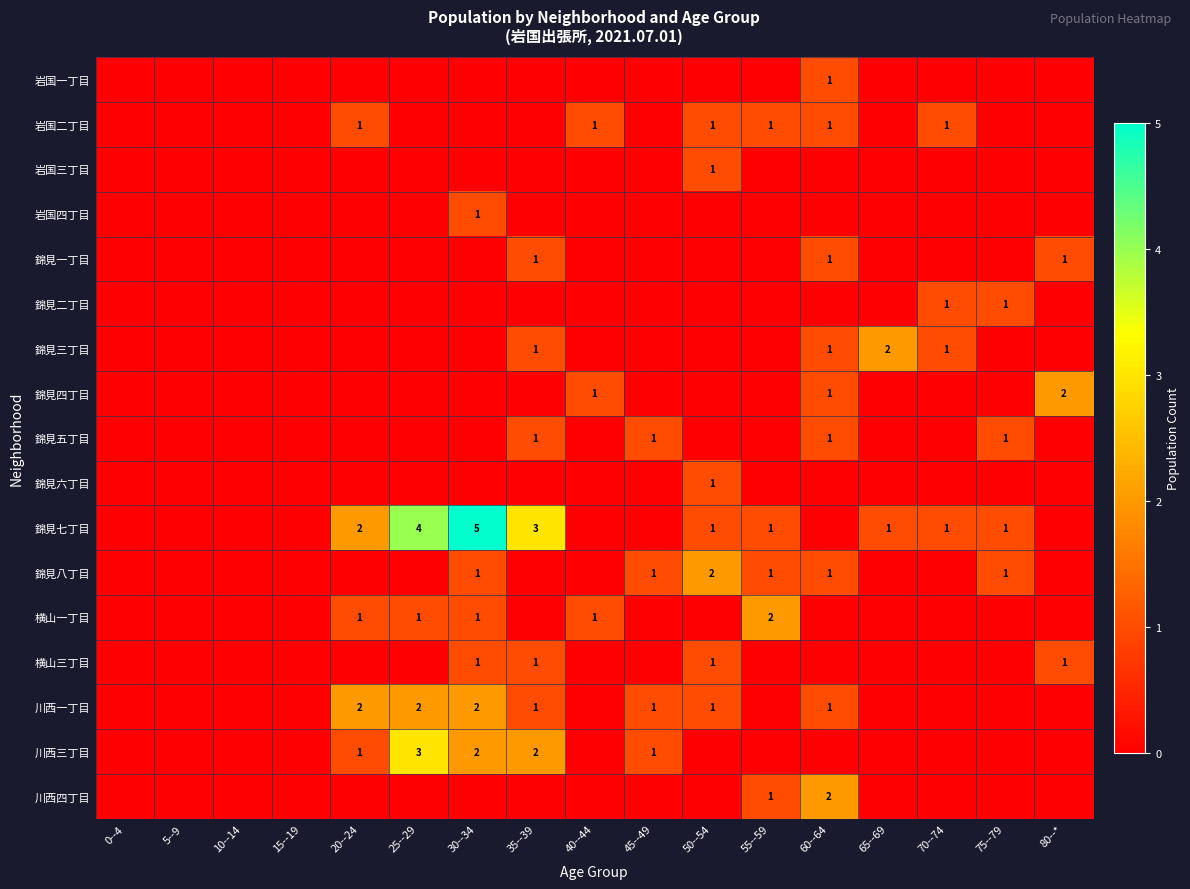

What is the difference between the highest and lowest values at 35--39?

3